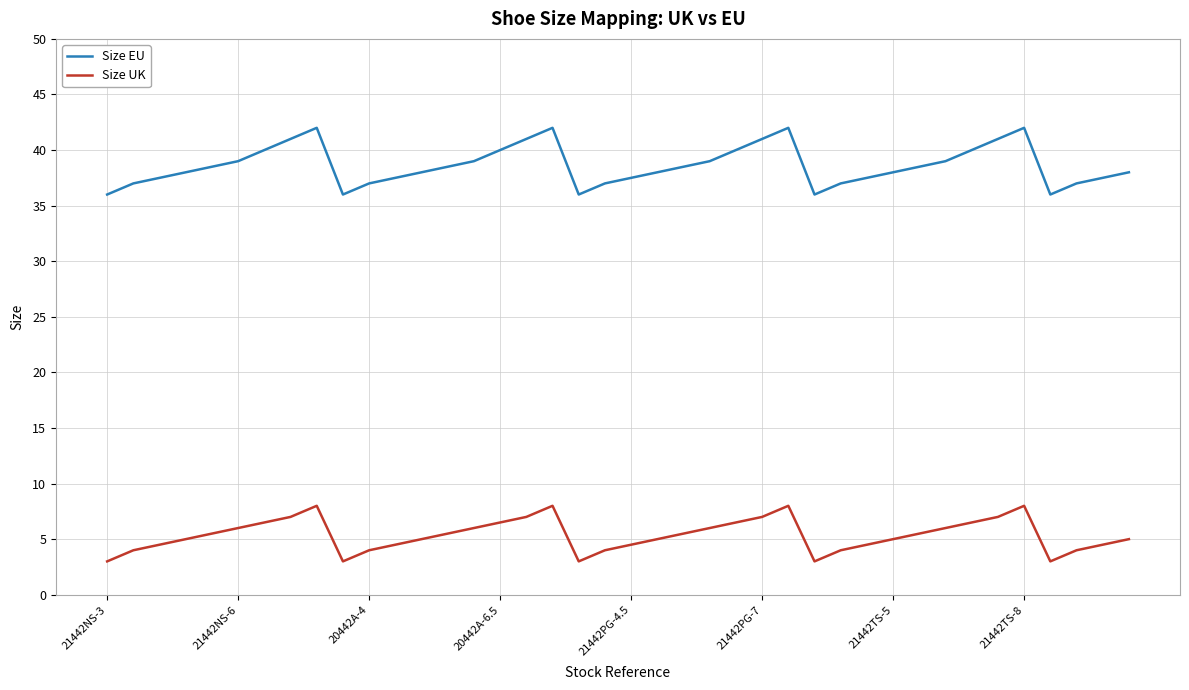

Which series has the largest total across all categories?

Size EU